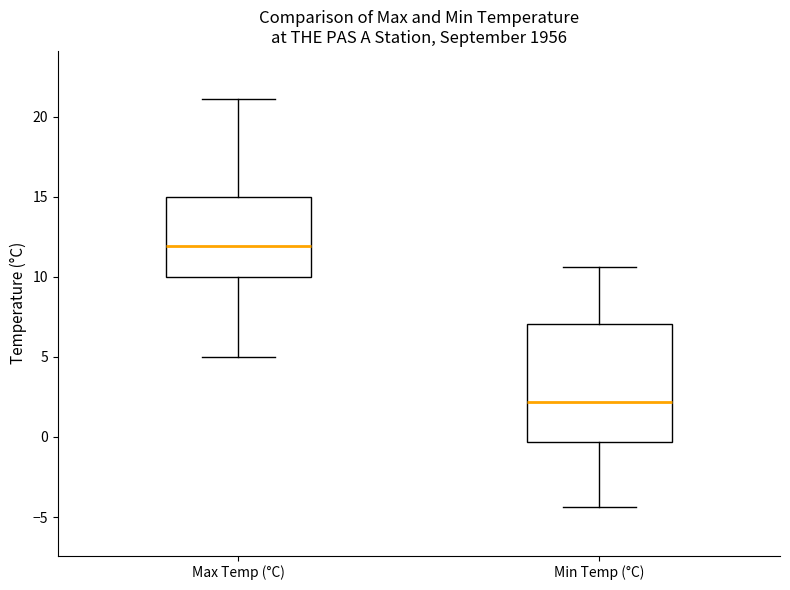

Reading left to right, read every box against the y-axis: the position of its median line, the range the box covers, and the ends of its whiskers. The values are not printed on the chart, so give them approximately, as read against the axis.

Max Temp (°C): median 12.0, box 10.0 to 15.0, whiskers 5.0 to 21.0
Min Temp (°C): median 2.0, box -0.5 to 7.0, whiskers -4.5 to 10.5